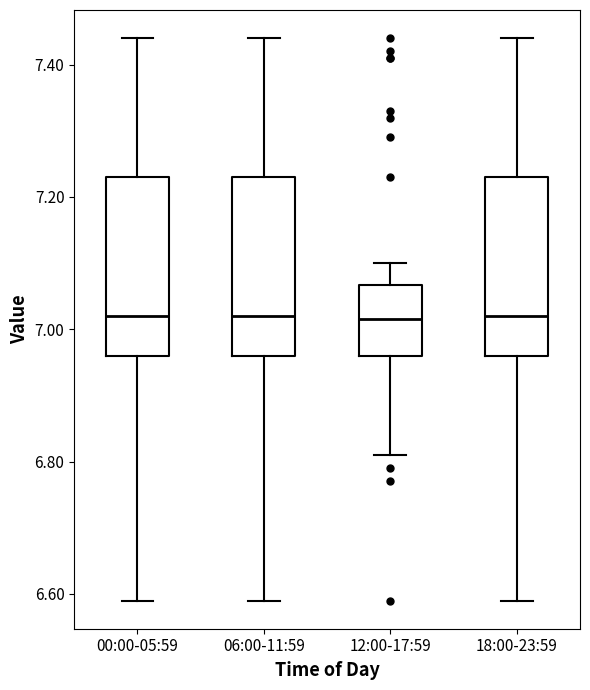

Where does the median line of the box for 12:00-17:59 sit on the y-axis? The values are not printed on the chart, so give them approximately, as read against the axis.

7.02